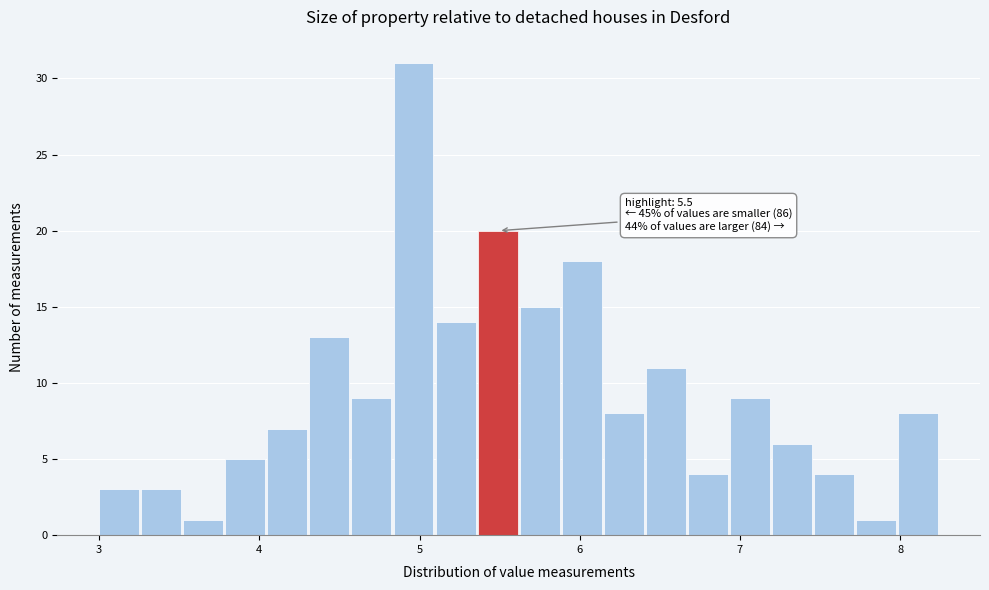

Around what value on the x-axis is the tallest bar? Give the approximate position of its centre, as read against the axis.

5.0